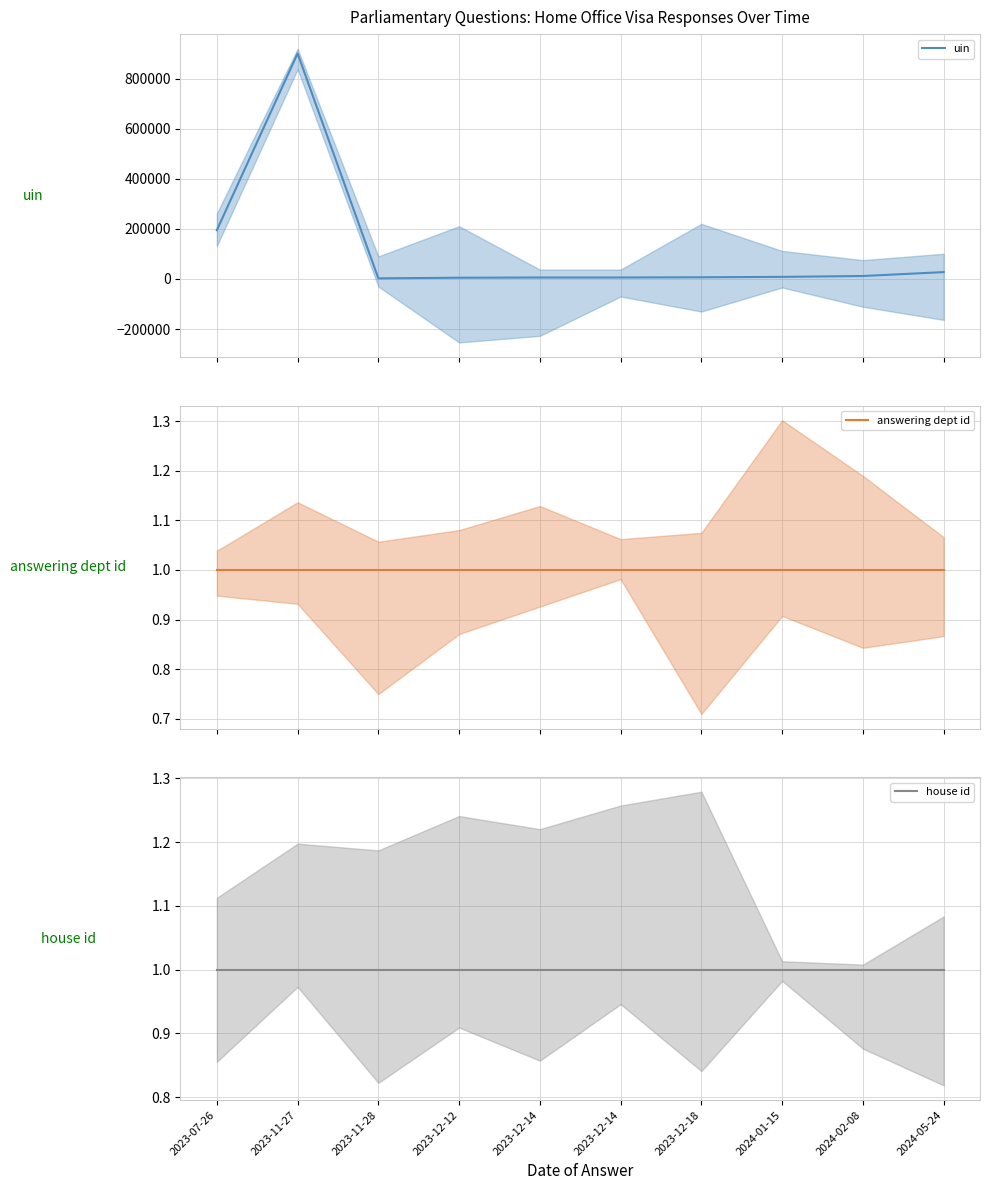

How many data points does each series have?

10